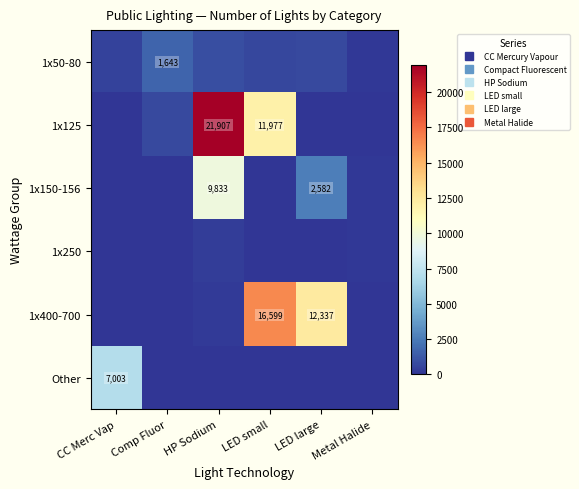

What is the maximum value for 1x50-80?

1643